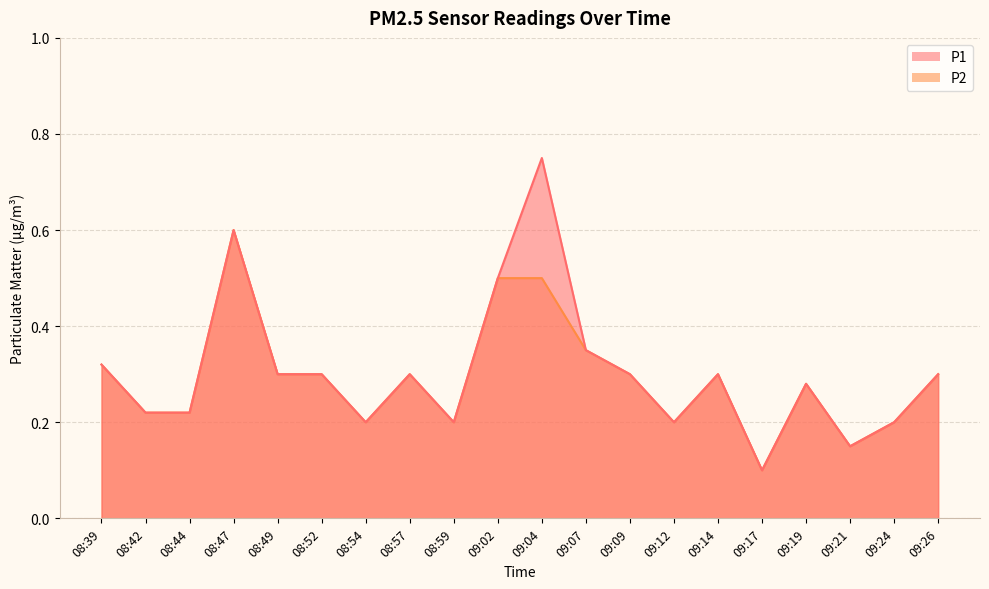

Reading left to right, extract all data points from this chart.

P1: 08:39=0.3	08:42=0.2	08:44=0.2	08:47=0.6	08:49=0.3	08:52=0.3	08:54=0.2	08:57=0.3	08:59=0.2	09:02=0.5	09:04=0.8	09:07=0.3	09:09=0.3	09:12=0.2	09:14=0.3	09:17=0.1	09:19=0.3	09:21=0.1	09:24=0.2	09:26=0.3
P2: 08:39=0.3	08:42=0.2	08:44=0.2	08:47=0.6	08:49=0.3	08:52=0.3	08:54=0.2	08:57=0.3	08:59=0.2	09:02=0.5	09:04=0.5	09:07=0.3	09:09=0.3	09:12=0.2	09:14=0.3	09:17=0.1	09:19=0.3	09:21=0.1	09:24=0.2	09:26=0.3